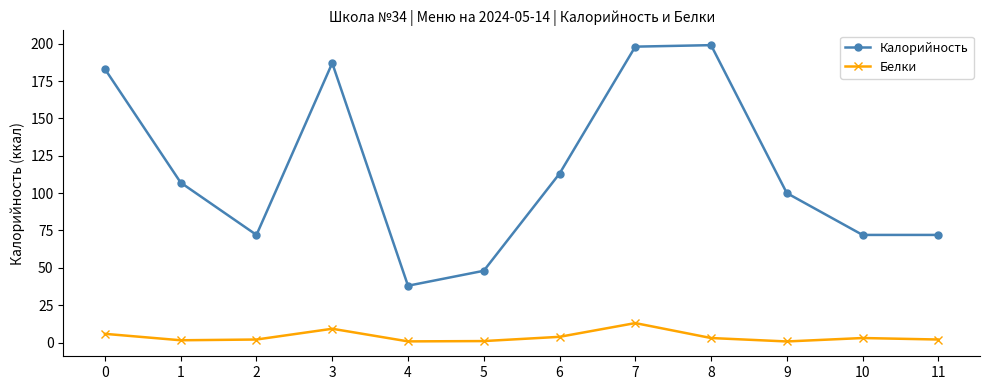

What is the maximum value shown in the chart?

199.0